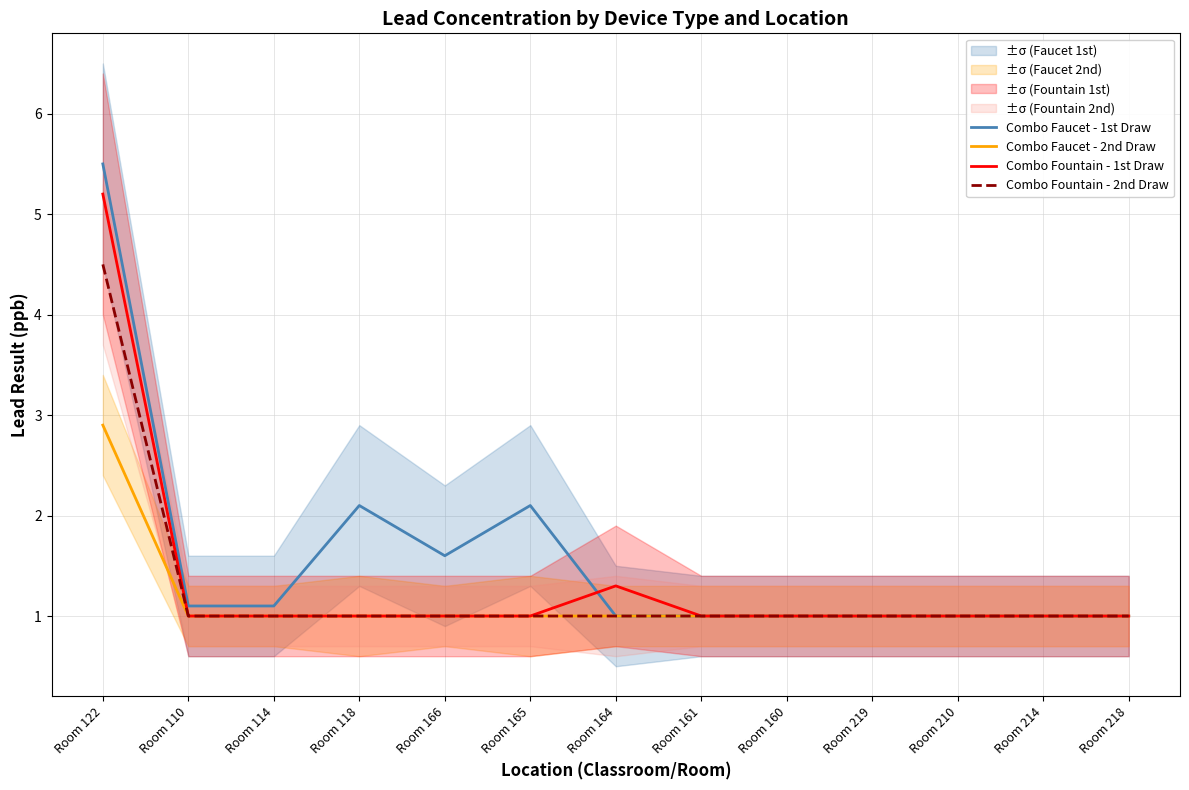

True or false: Combo Fountain - 2nd Draw has a value of 1.5 at Room 165.

False